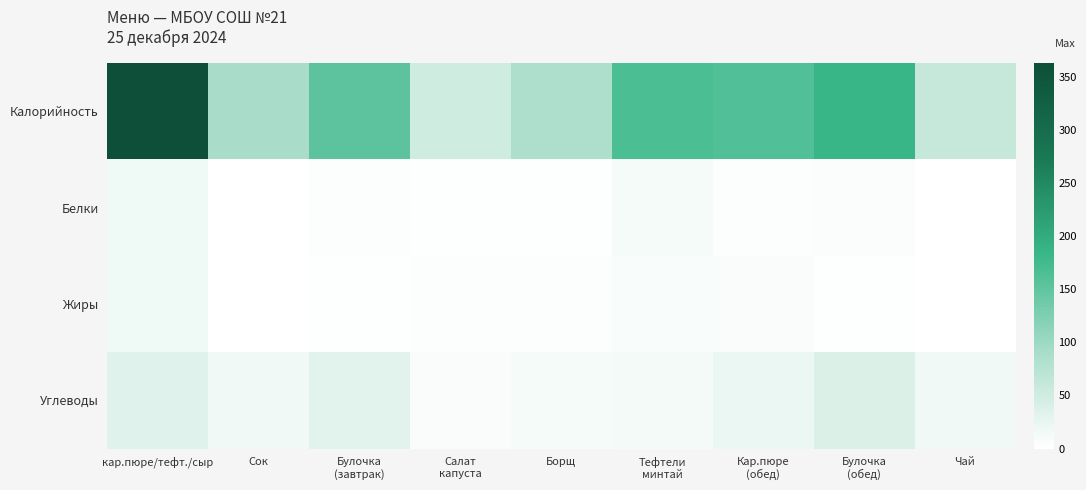

Rank the series by their maximum value, from highest to lowest.

Калорийность, Углеводы, Белки, Жиры